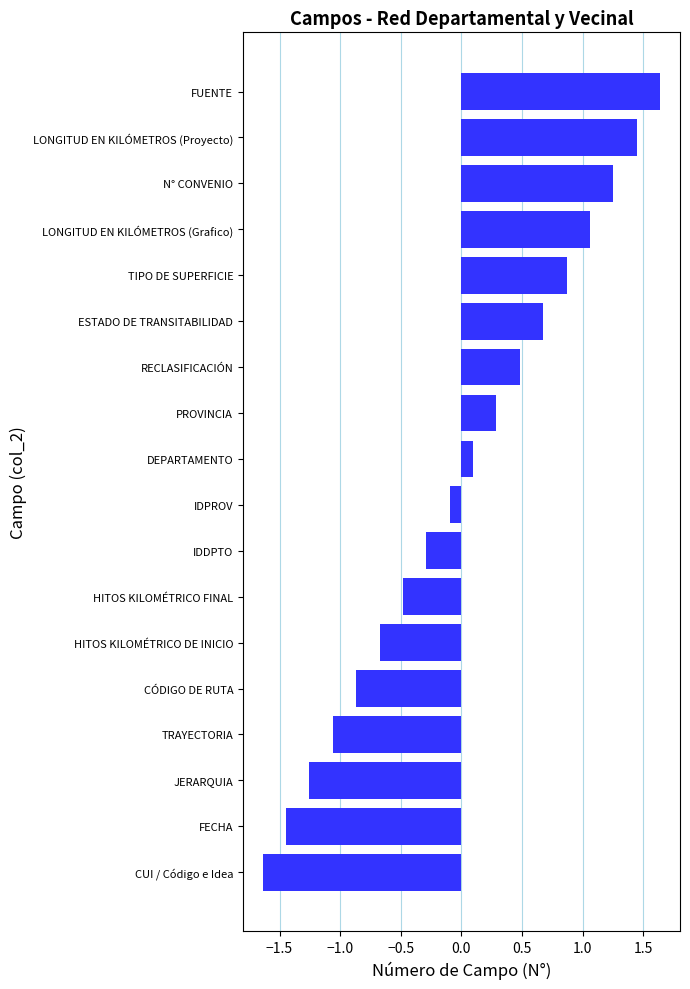

How many negative values are there?

9